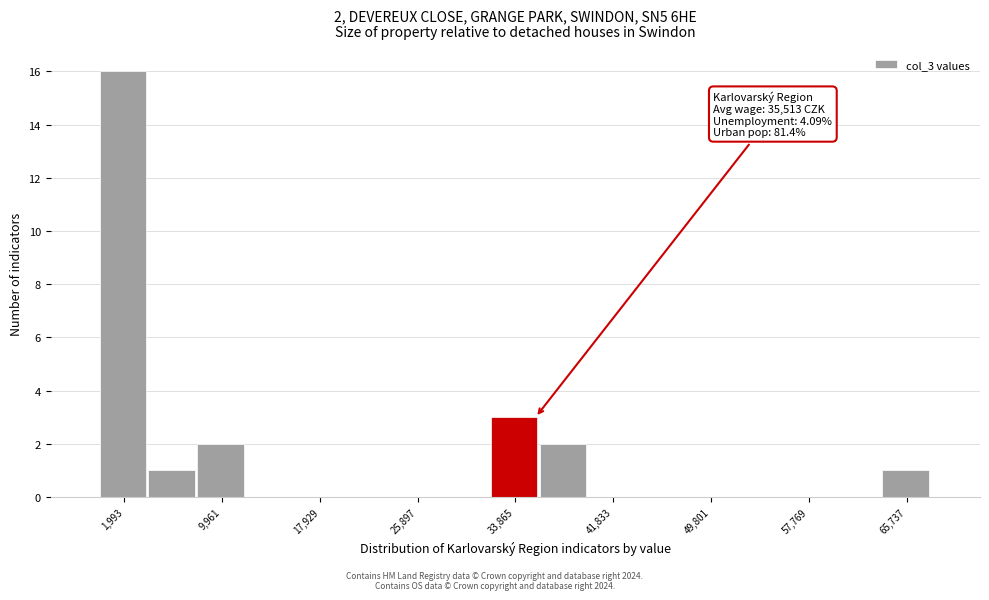

Around what value on the x-axis is the tallest bar? Give the approximate position of its centre, as read against the axis.

2000